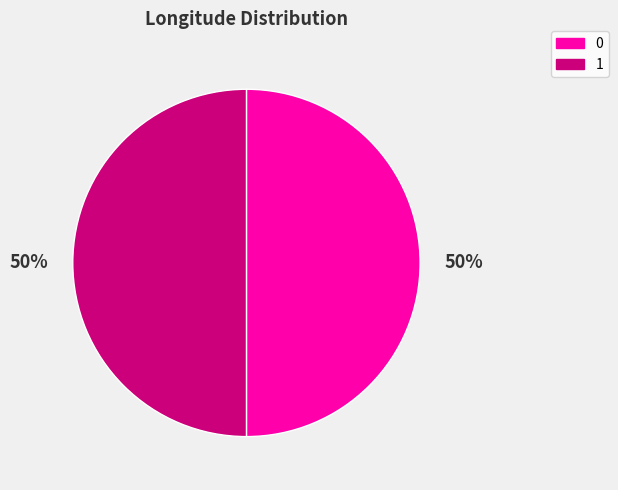

How many segments does this pie chart have?

2